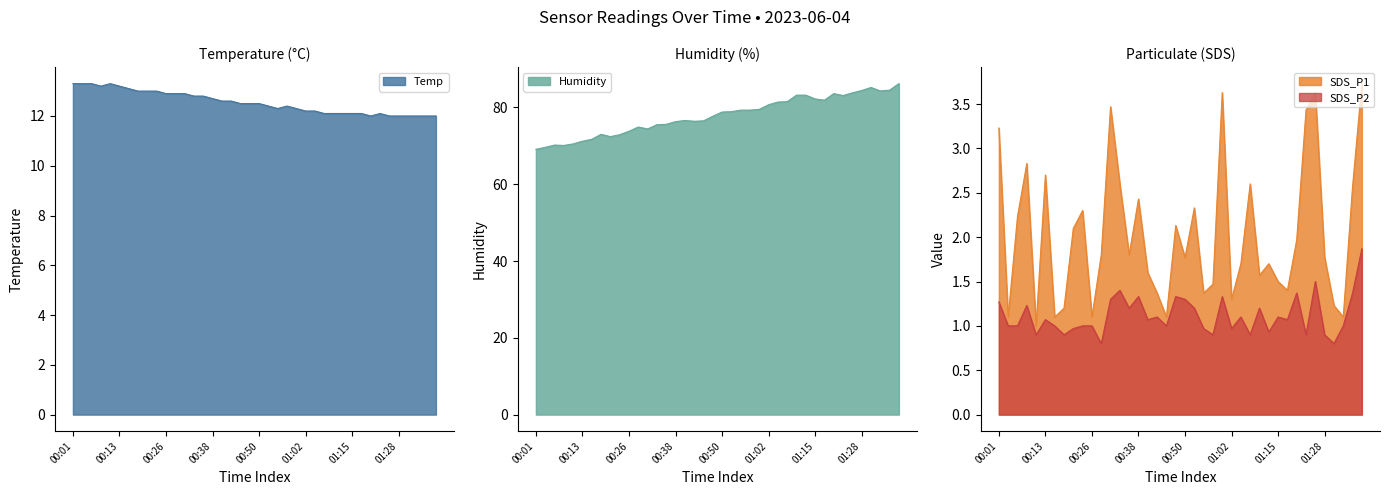

Reading left to right, list all the values displayed in this chart.

Temp: 00:01=13.3	00:03=13.3	00:06=13.3	00:08=13.2	00:11=13.3	00:13=13.2	00:16=13.1	00:18=13.0	00:21=13.0	00:23=13.0	00:26=12.9	00:28=12.9	00:30=12.9	00:33=12.8	00:35=12.8	00:38=12.7	00:40=12.6	00:43=12.6	00:45=12.5	00:48=12.5	00:50=12.5	00:53=12.4	00:55=12.3	00:57=12.4	01:00=12.3	01:02=12.2	01:05=12.2	01:07=12.1	01:10=12.1	01:12=12.1	01:15=12.1	01:17=12.1	01:20=12.0	01:23=12.1	01:25=12.0	01:28=12.0	01:30=12.0	01:33=12.0	01:35=12.0	01:38=12.0
Humidity: 00:01=69.1	00:03=69.6	00:06=70.2	00:08=70.1	00:11=70.5	00:13=71.2	00:16=71.7	00:18=73.0	00:21=72.4	00:23=72.9	00:26=73.8	00:28=74.9	00:30=74.4	00:33=75.5	00:35=75.6	00:38=76.3	00:40=76.6	00:43=76.4	00:45=76.5	00:48=77.7	00:50=78.8	00:53=78.9	00:55=79.3	00:57=79.3	01:00=79.5	01:02=80.7	01:05=81.4	01:07=81.5	01:10=83.2	01:12=83.2	01:15=82.2	01:17=81.9	01:20=83.6	01:23=83.1	01:25=83.8	01:28=84.4	01:30=85.2	01:33=84.3	01:35=84.5	01:38=86.2
SDS_P1: 00:01=3.2	00:03=1.1	00:06=2.2	00:08=2.8	00:11=1.0	00:13=2.7	00:16=1.1	00:18=1.2	00:21=2.1	00:23=2.3	00:26=1.1	00:28=1.8	00:30=3.5	00:33=2.6	00:35=1.8	00:38=2.4	00:40=1.6	00:43=1.4	00:45=1.1	00:48=2.1	00:50=1.8	00:53=2.3	00:55=1.4	00:57=1.5	01:00=3.6	01:02=1.3	01:05=1.7	01:07=2.6	01:10=1.6	01:12=1.7	01:15=1.5	01:17=1.4	01:20=2.0	01:23=3.4	01:25=3.6	01:28=1.8	01:30=1.2	01:33=1.1	01:35=2.6	01:38=3.7
SDS_P2: 00:01=1.3	00:03=1.0	00:06=1.0	00:08=1.2	00:11=0.9	00:13=1.1	00:16=1.0	00:18=0.9	00:21=1.0	00:23=1.0	00:26=1.0	00:28=0.8	00:30=1.3	00:33=1.4	00:35=1.2	00:38=1.3	00:40=1.1	00:43=1.1	00:45=1.0	00:48=1.3	00:50=1.3	00:53=1.2	00:55=1.0	00:57=0.9	01:00=1.3	01:02=1.0	01:05=1.1	01:07=0.9	01:10=1.2	01:12=0.9	01:15=1.1	01:17=1.1	01:20=1.4	01:23=0.9	01:25=1.5	01:28=0.9	01:30=0.8	01:33=1.0	01:35=1.4	01:38=1.9